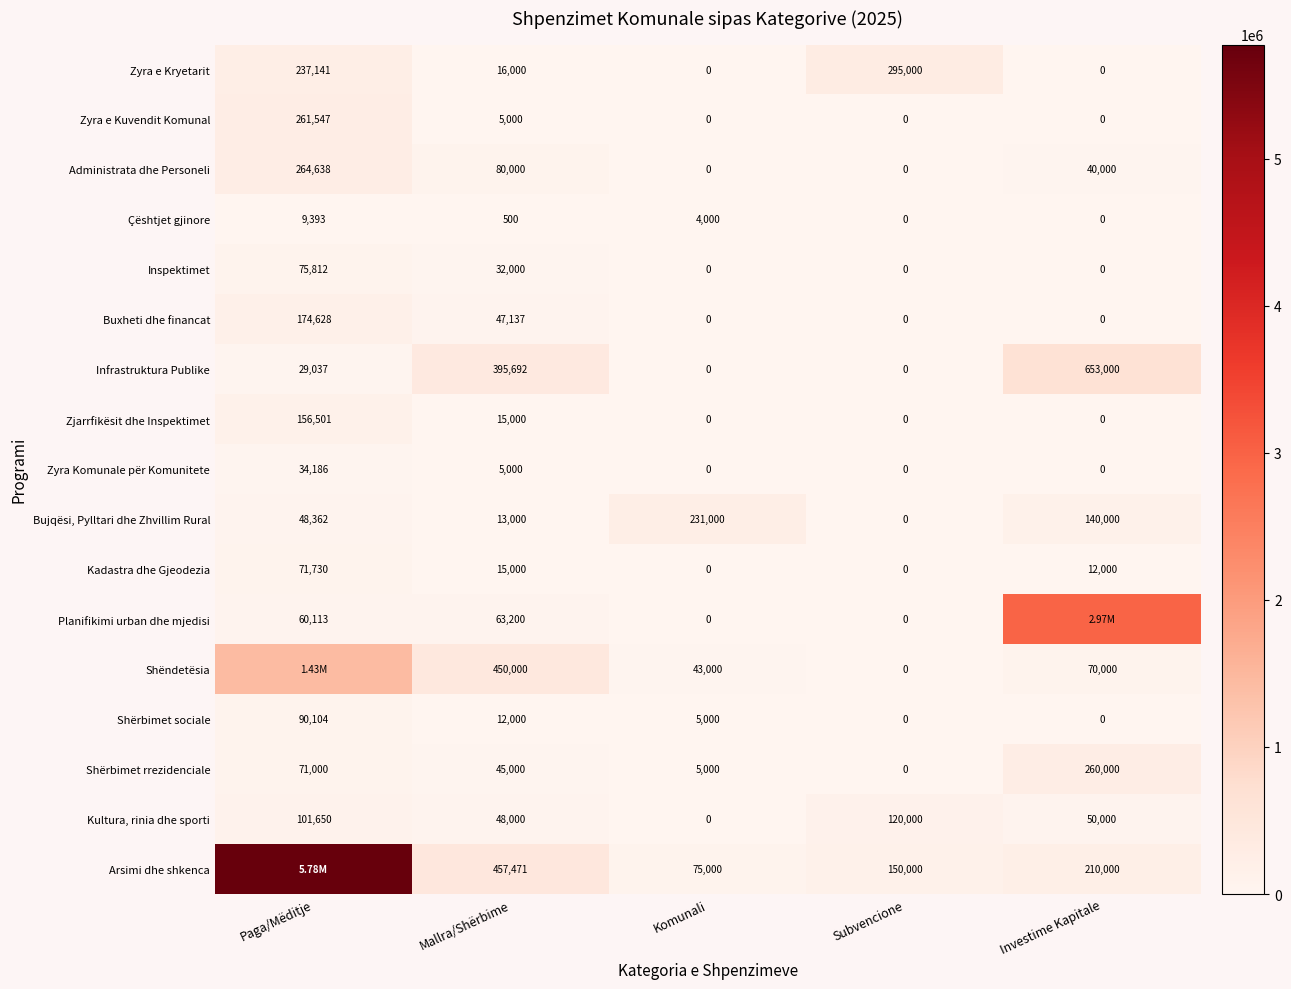

Rank the categories by Shërbimet rrezidenciale value from lowest to highest.

Subvencione, Komunali, Mallra/Shërbime, Paga/Mëditje, Investime Kapitale